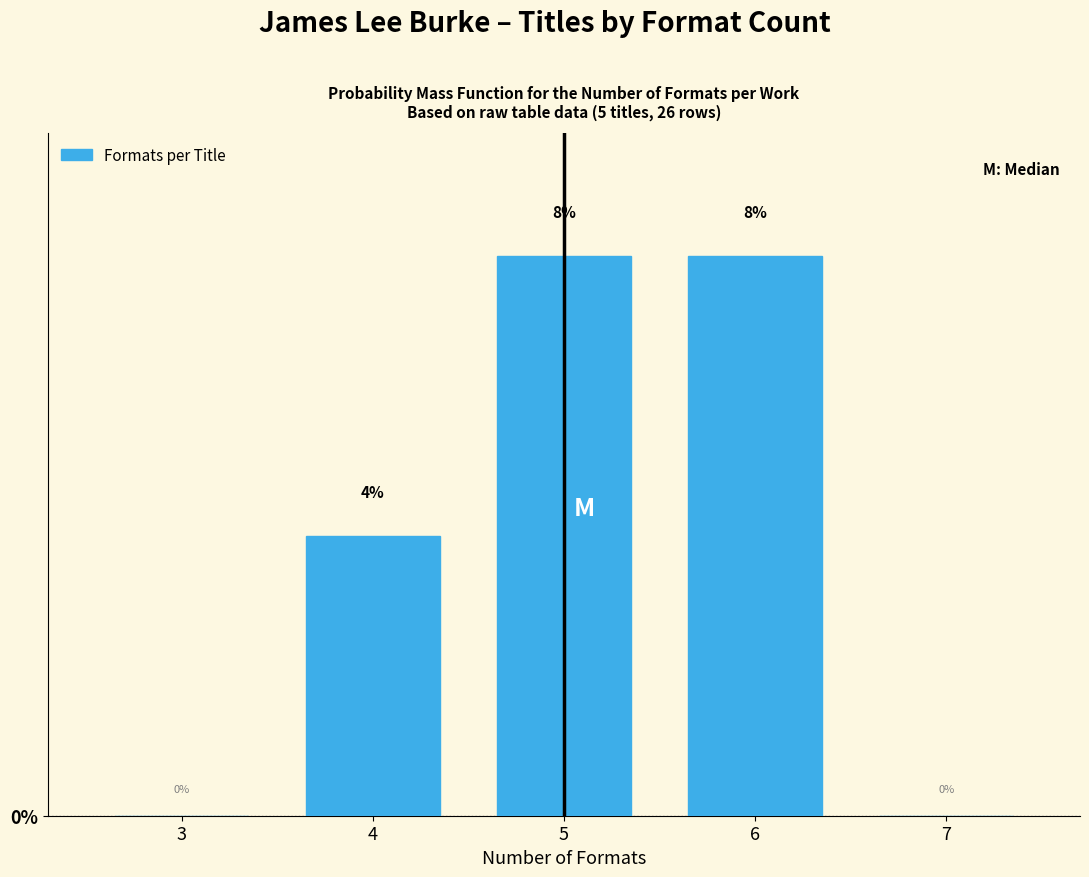

Are the bars horizontal?

No